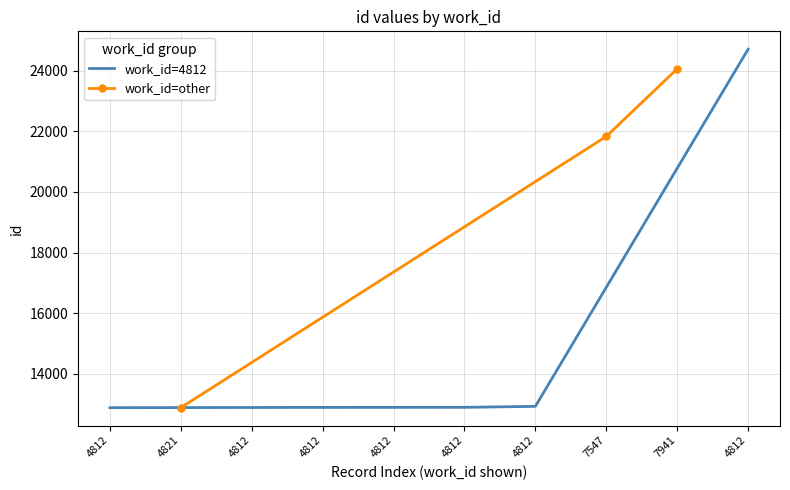

What is the ratio of the value at 7547 to the value at 4812?

0.9